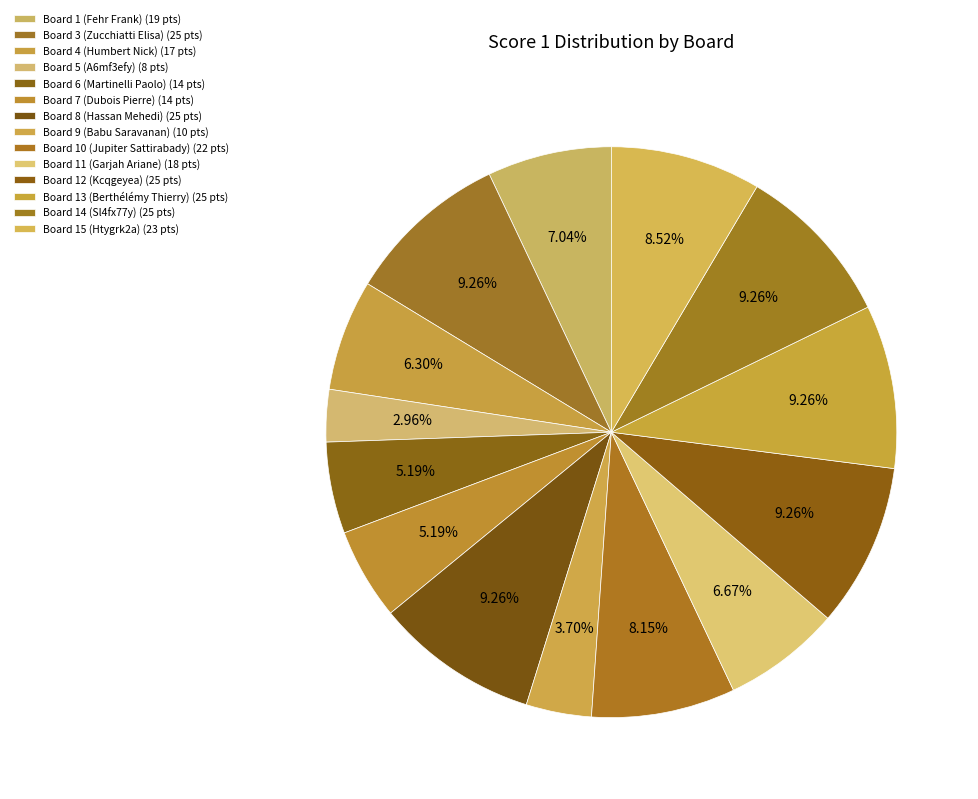

How many segments does this pie chart have?

14